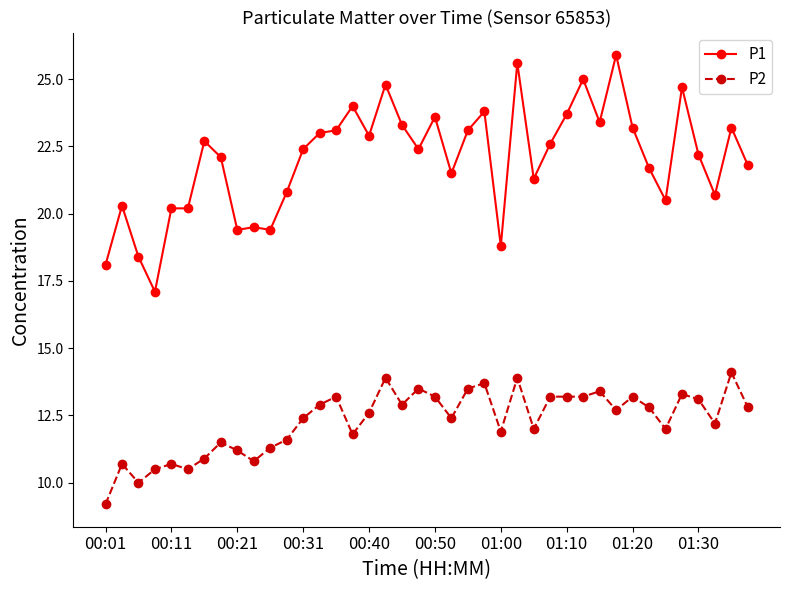

What is the value of the P1 point at the 38th from the left?

20.7